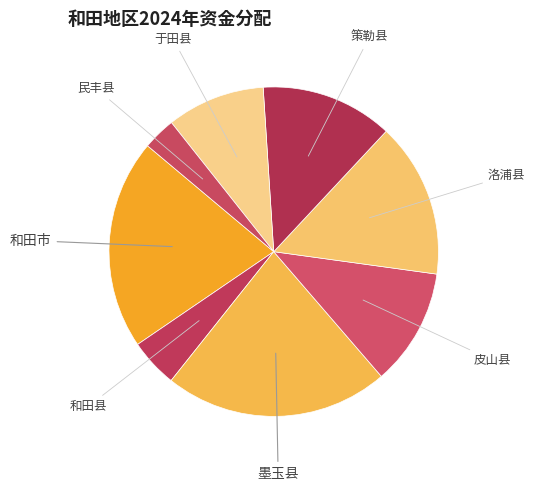

What is the largest slice in the pie chart?

墨玉县